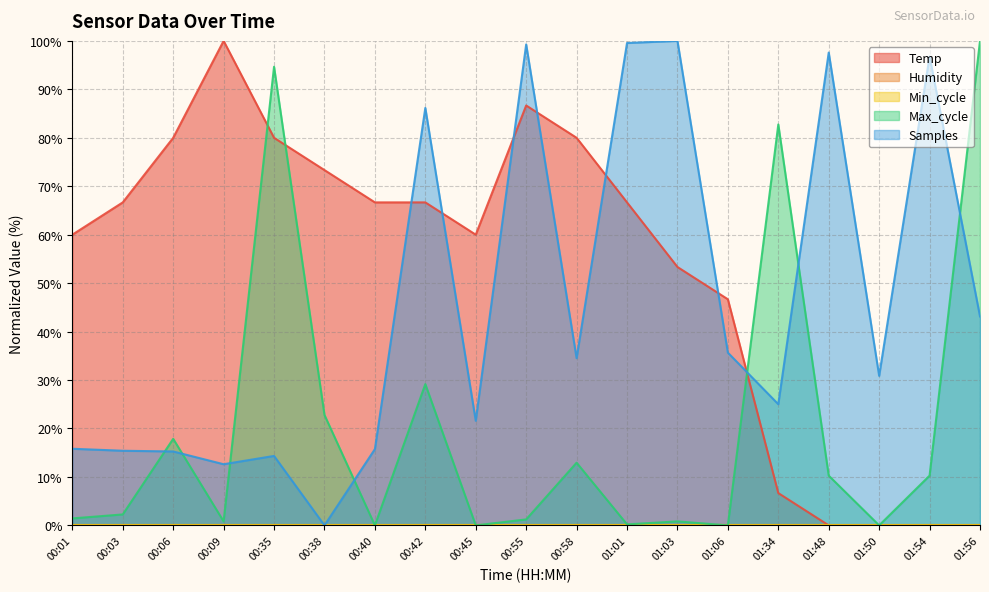

Which series changed the most between 00:40 and 00:58?

Samples